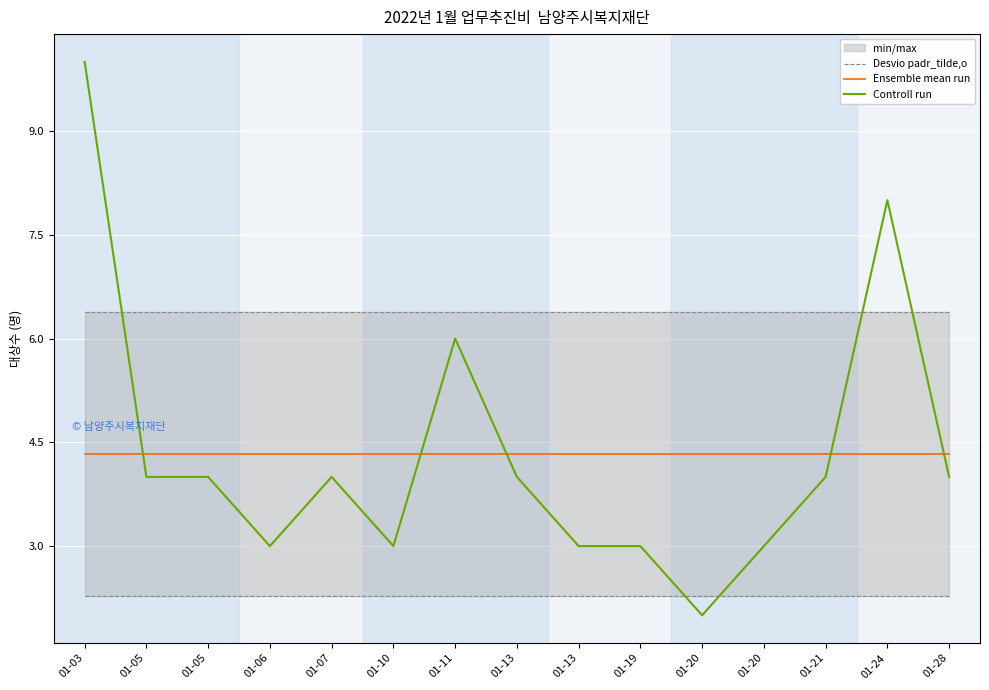

Reading left to right, extract all data points from this chart.

Desvio padr_tilde,o: 01-03=2.3	01-05=2.3	01-05=2.3	01-06=2.3	01-07=2.3	01-10=2.3	01-11=2.3	01-13=2.3	01-13=2.3	01-19=2.3	01-20=2.3	01-20=2.3	01-21=2.3	01-24=2.3	01-28=2.3
Ensemble mean run: 01-03=4.3	01-05=4.3	01-05=4.3	01-06=4.3	01-07=4.3	01-10=4.3	01-11=4.3	01-13=4.3	01-13=4.3	01-19=4.3	01-20=4.3	01-20=4.3	01-21=4.3	01-24=4.3	01-28=4.3
Controll run: 01-03=10.0	01-05=4.0	01-05=4.0	01-06=3.0	01-07=4.0	01-10=3.0	01-11=6.0	01-13=4.0	01-13=3.0	01-19=3.0	01-20=2.0	01-20=3.0	01-21=4.0	01-24=8.0	01-28=4.0